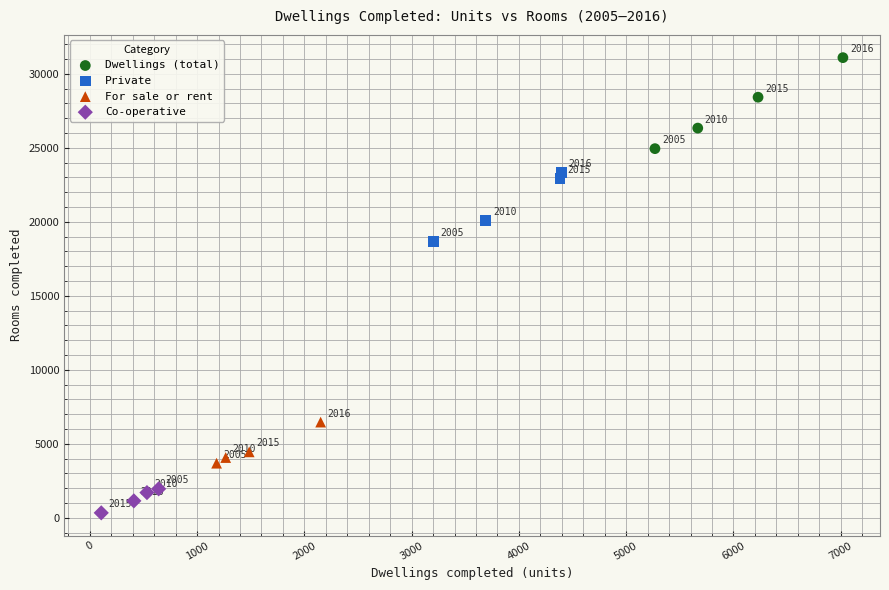

Which series reaches the minimum Y coordinate?

Co-operative